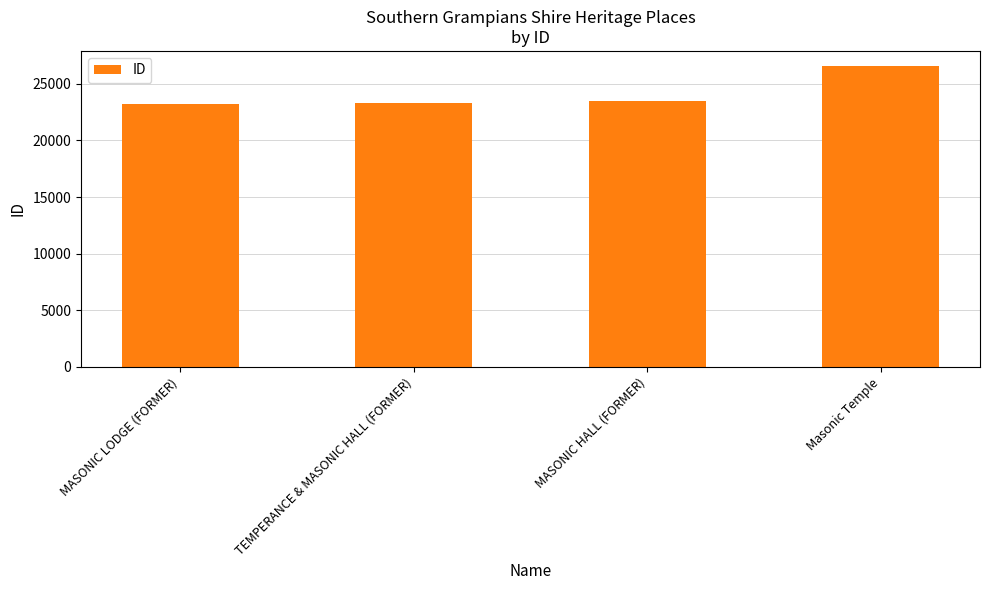

Which has a higher value, MASONIC LODGE (FORMER) or Masonic Temple?

Masonic Temple